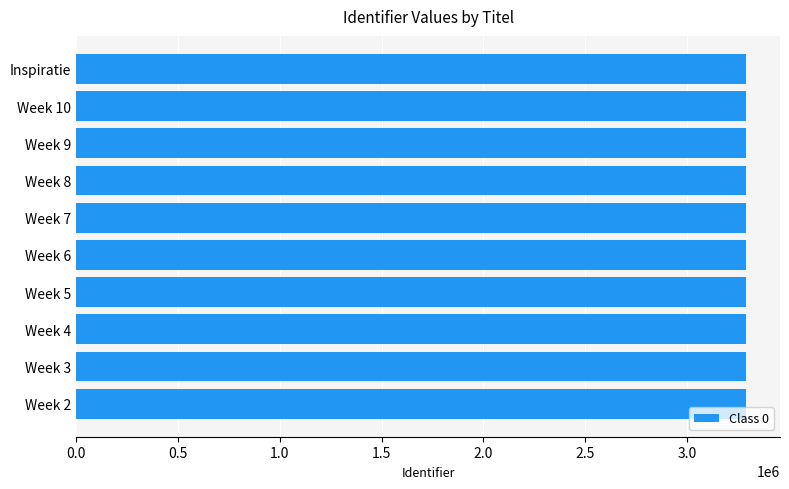

True or false: the data shows 5418343 at Inspiratie.

False